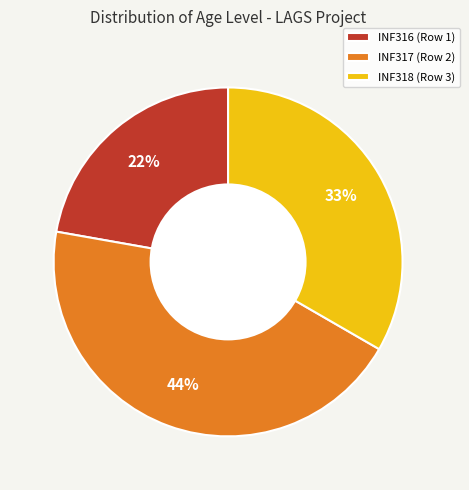

Does INF316 (Row 1) account for over 50% of the chart?

No